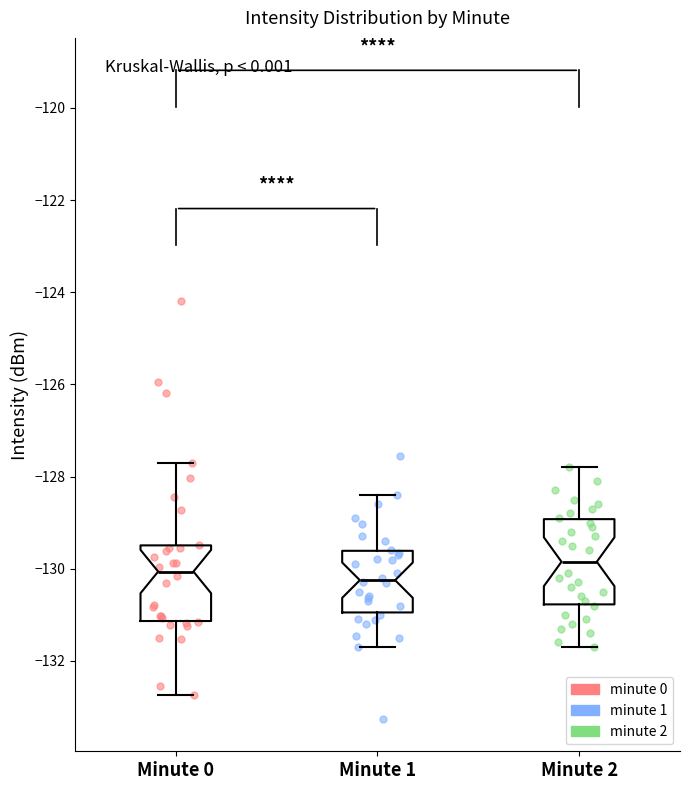

Which box's median line is the highest?

Minute 2